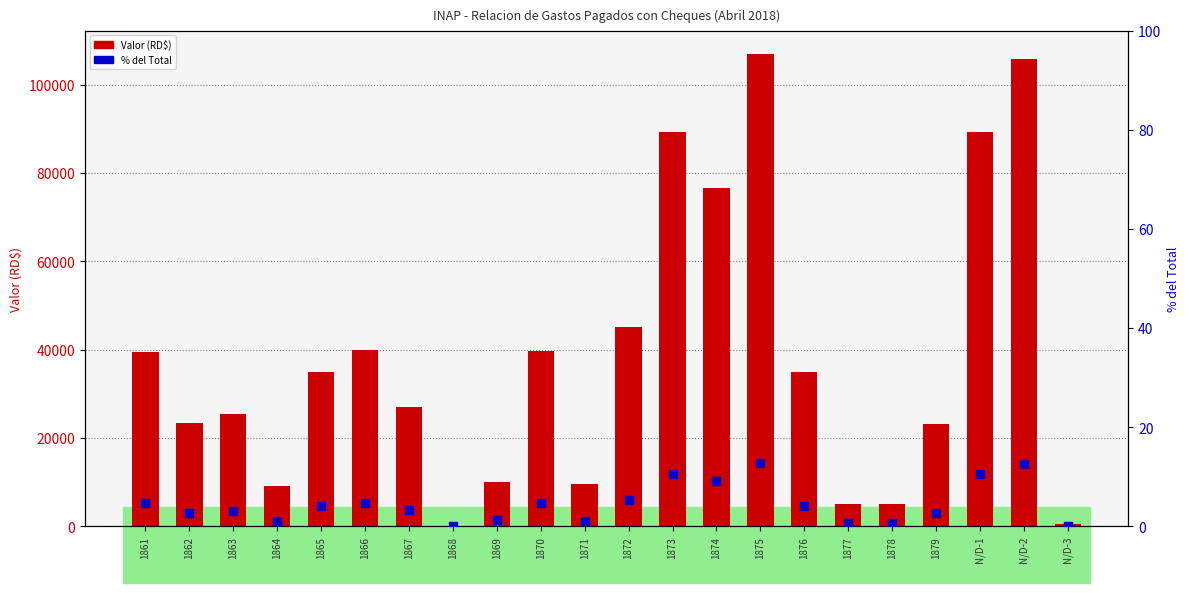

What are all the series names shown in the legend?

Valor (RD$), % del Total